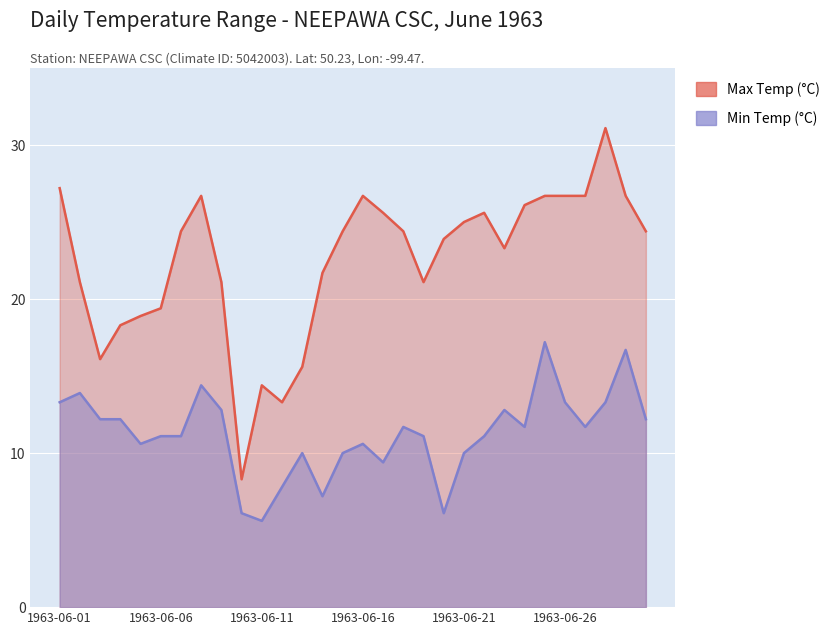

In Max Temp (°C), how many points are higher than both neighbors (excluding endpoints)?

5